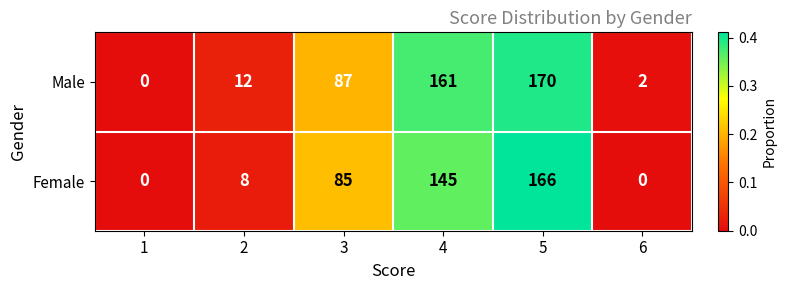

What value does the Male series have at 4, to the nearest 50?

150